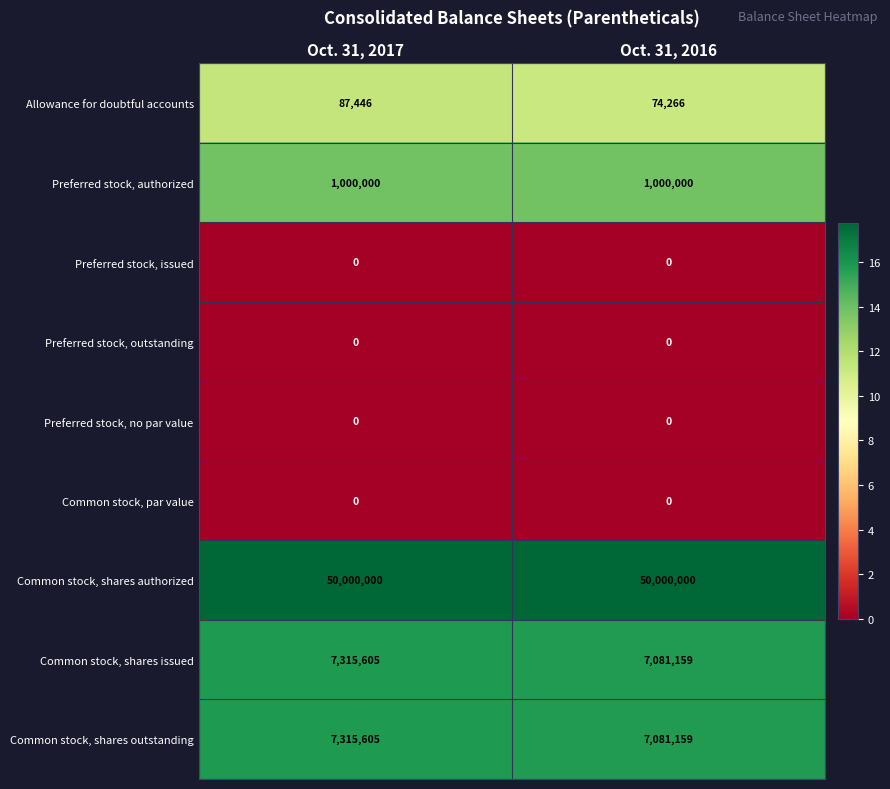

What is the maximum value for Common stock, shares outstanding?

7315605